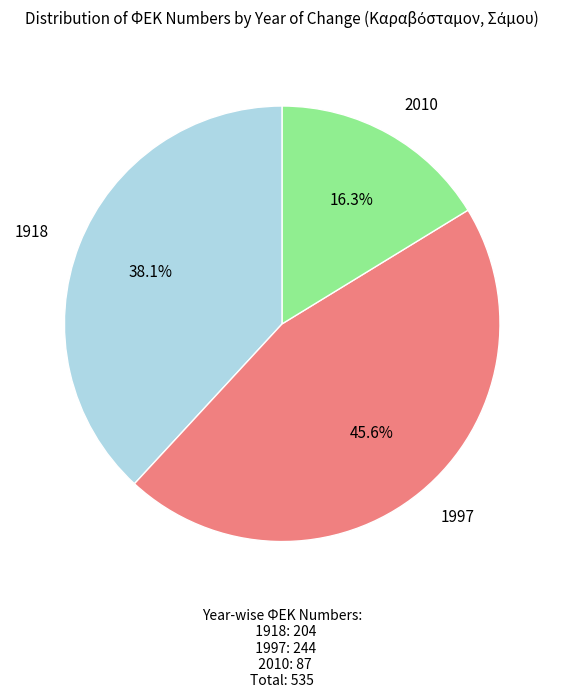

To the nearest percent, what is the average slice percentage?

33%